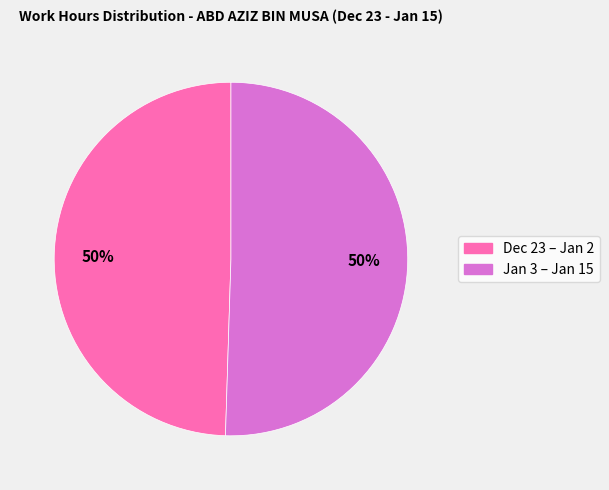

To the nearest percent, what is the average slice percentage?

50%